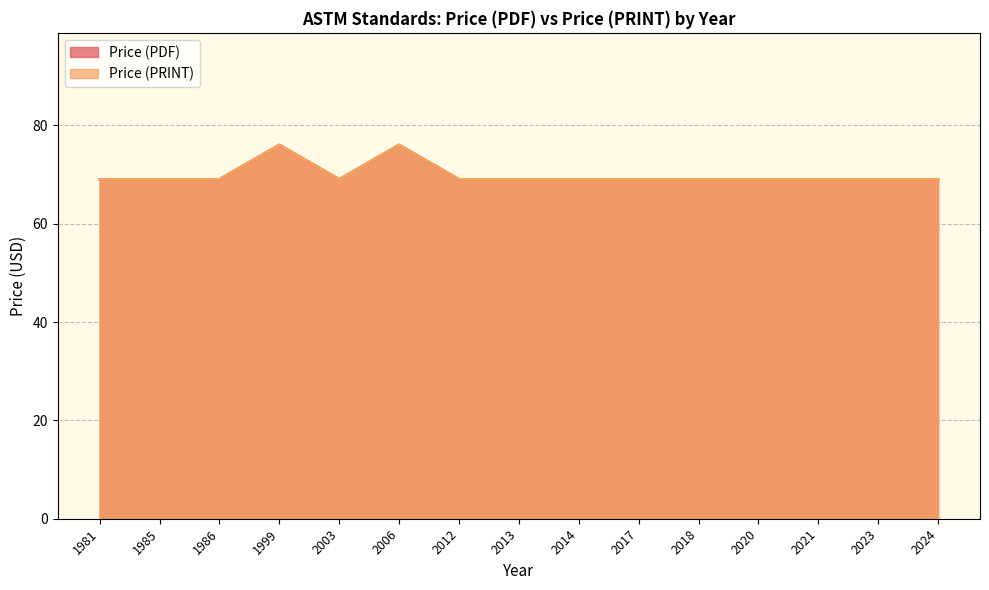

How many values in the Price (PDF) series exceed 69?

2